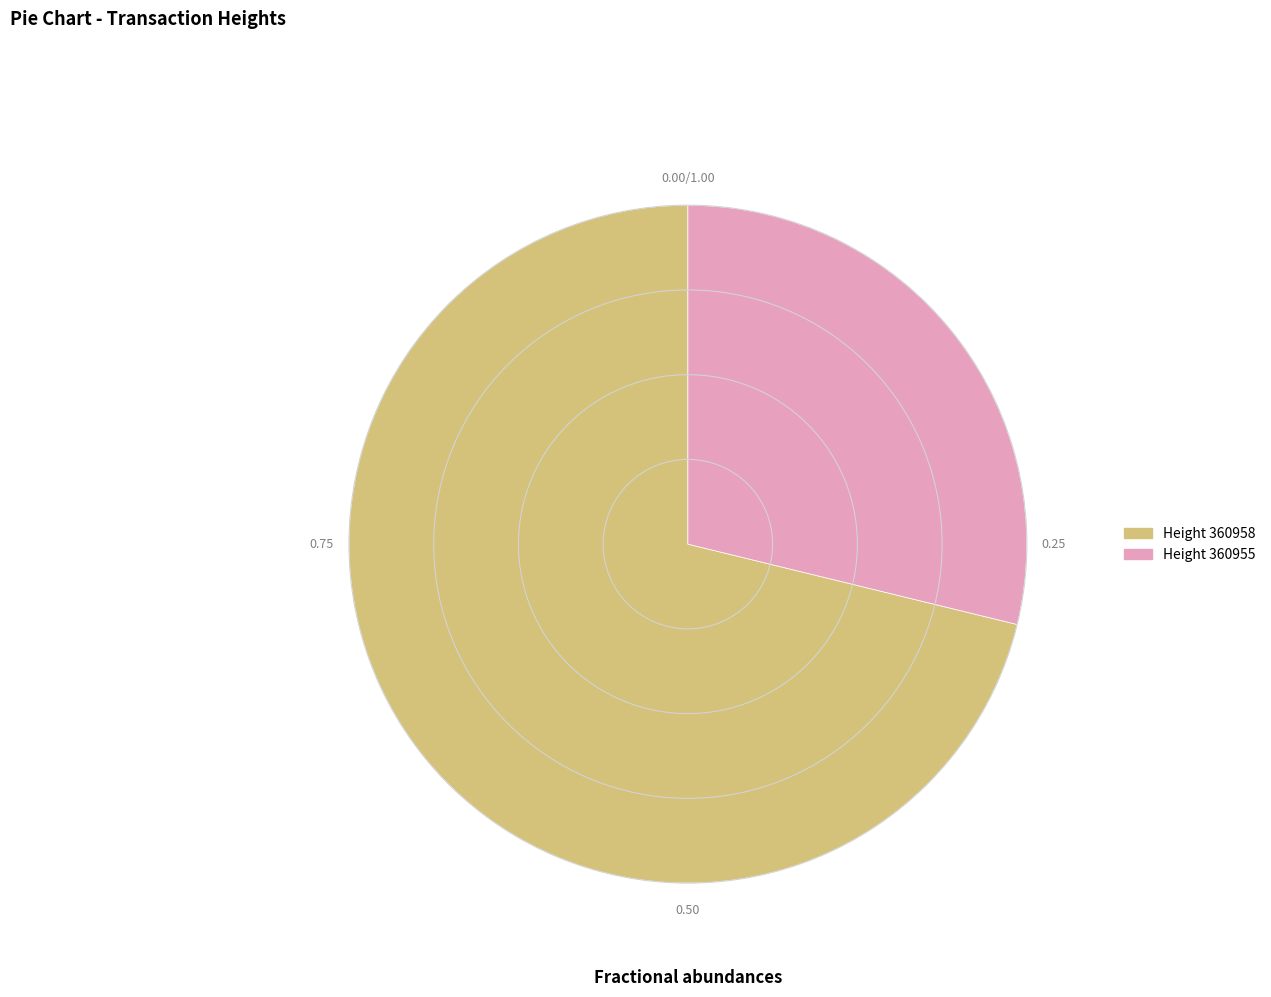

Which slice is the largest?

Height 360958